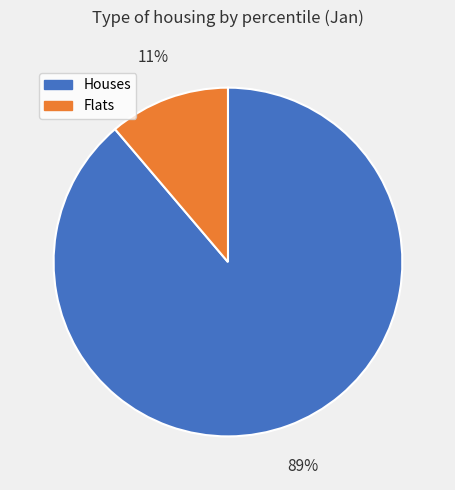

Which has a higher value, Houses or Flats?

Houses